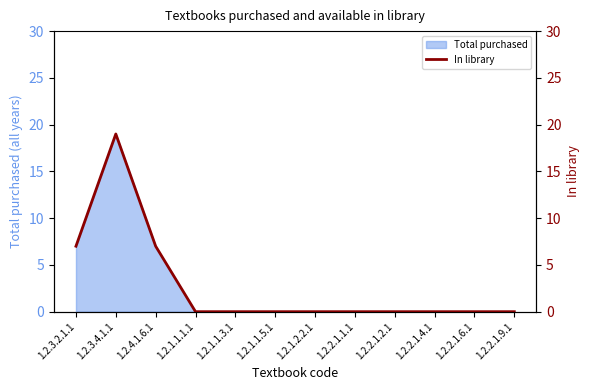

At which category does the chart reach its peak across all series?

1.2.3.4.1.1